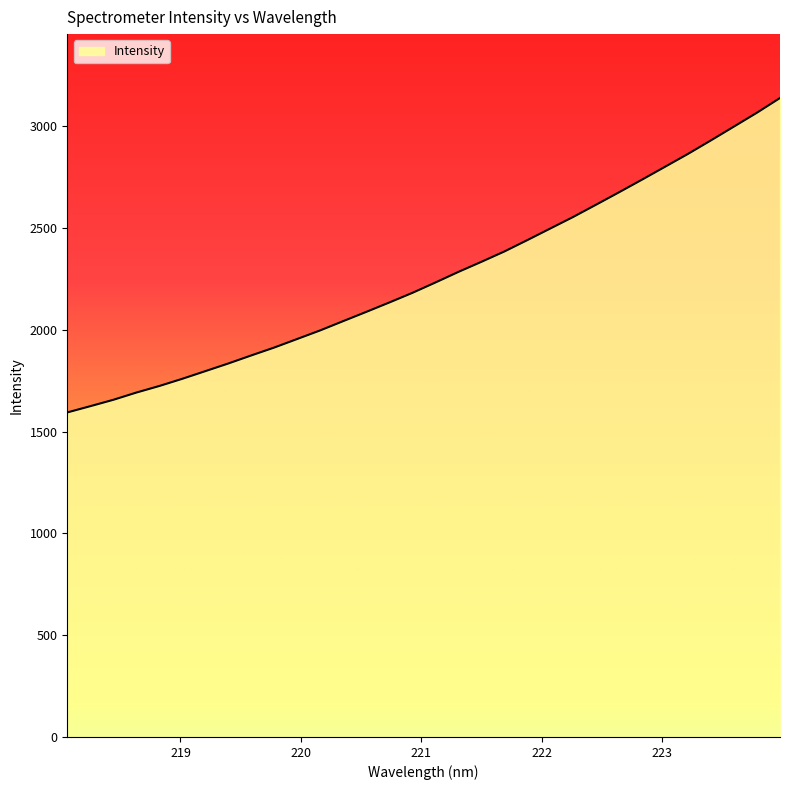

What is the greatest value displayed?

3137.8